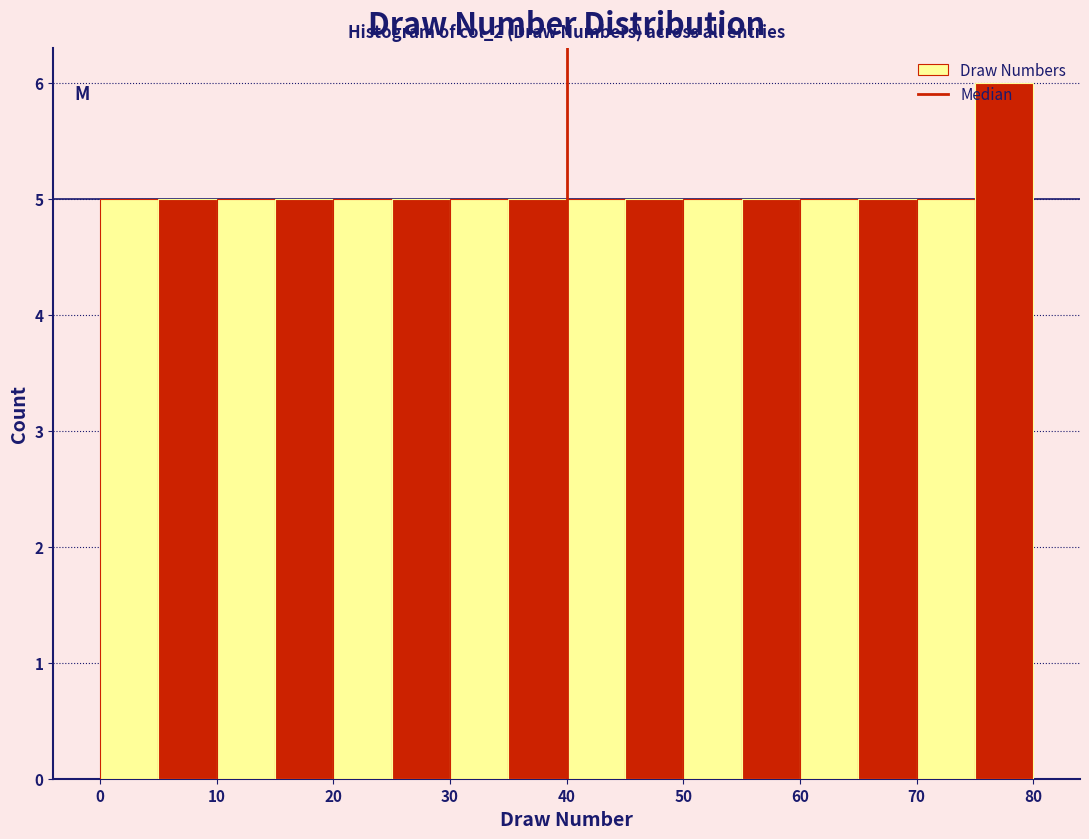

Which range on the x-axis has the tallest bar?

75 to 80